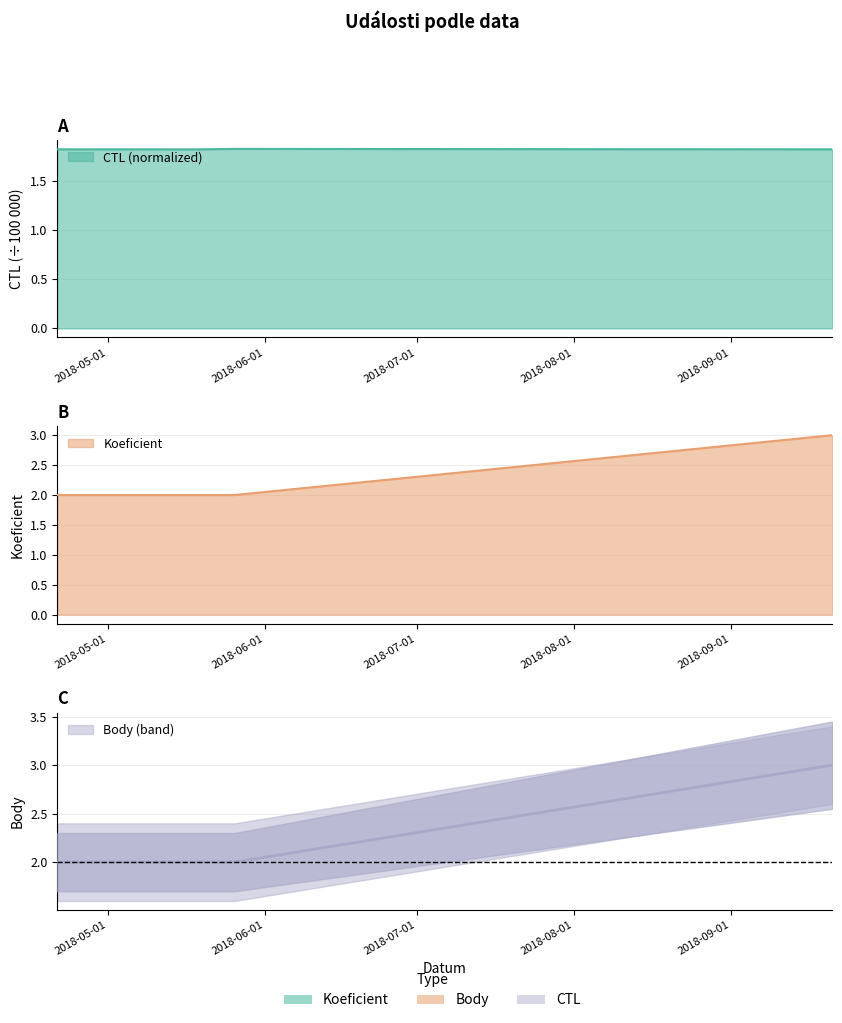

What position from the right is 2018-05-12?

4